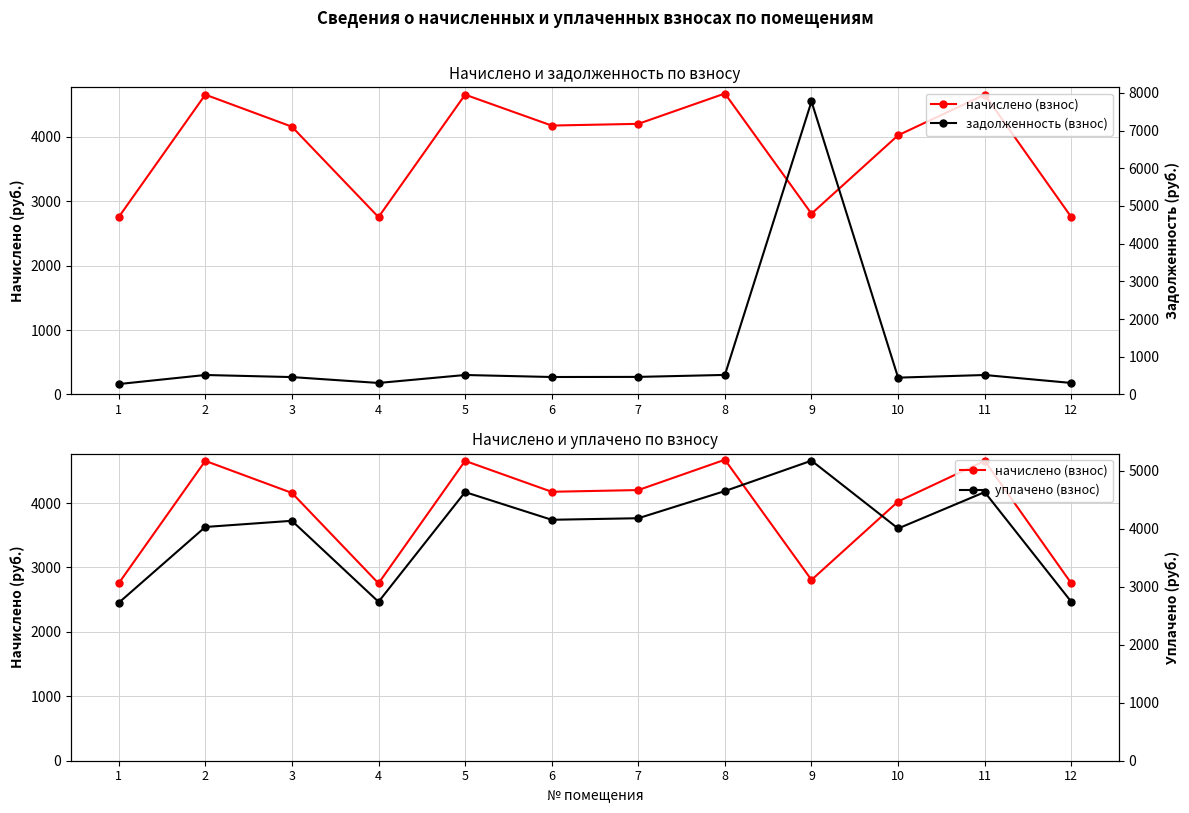

Rank the series at 2 from highest to lowest value.

начислено (взнос), уплачено (взнос), задолженность (взнос)